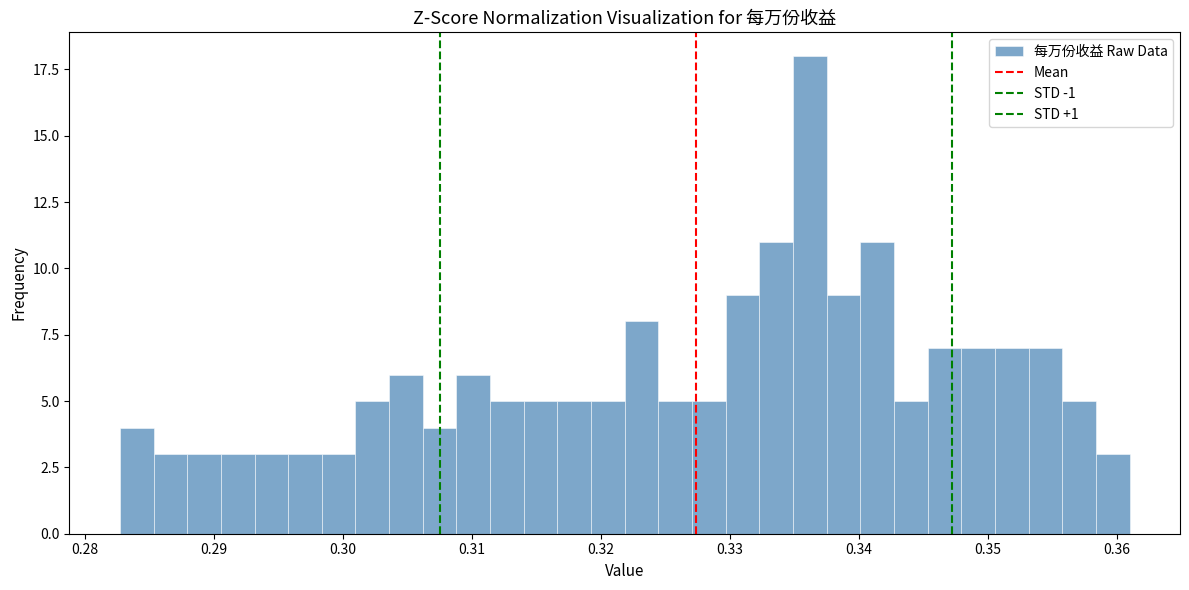

Read against the x-axis, roughly where is the centre of the tallest bar?

0.336